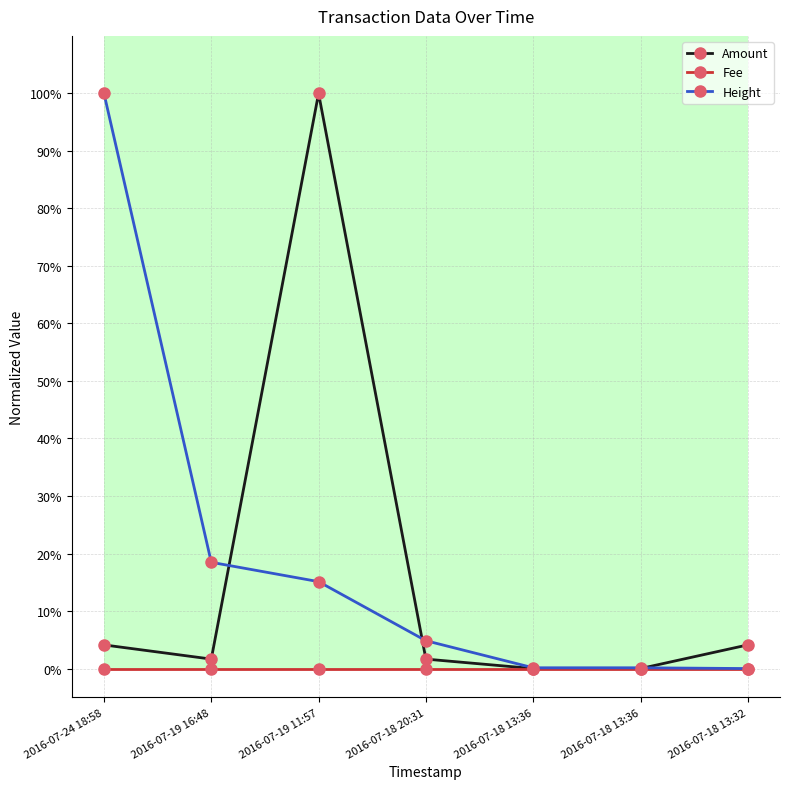

What are all the series names shown in the legend?

Amount, Fee, Height